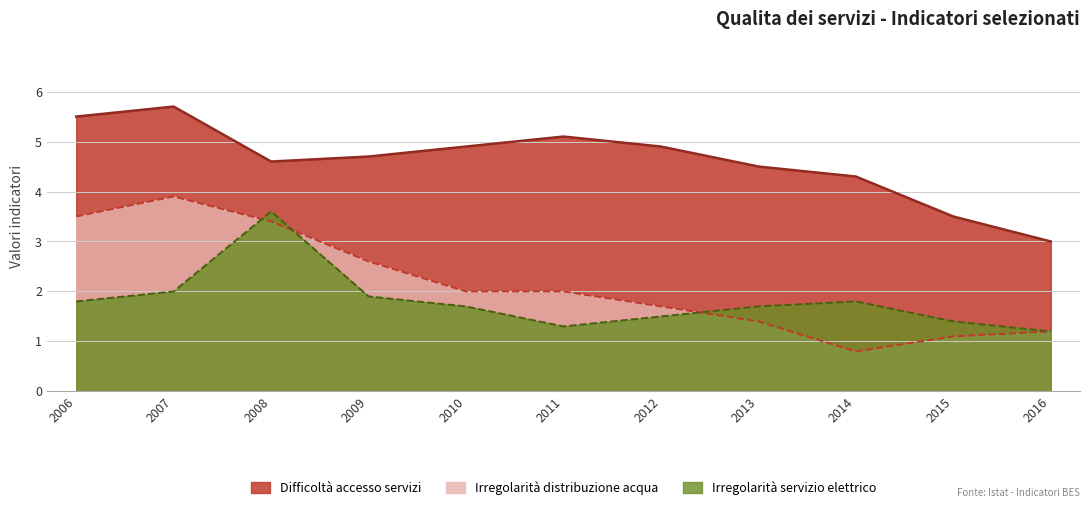

What is the spread (max minus min) of values at 2012?

3.4